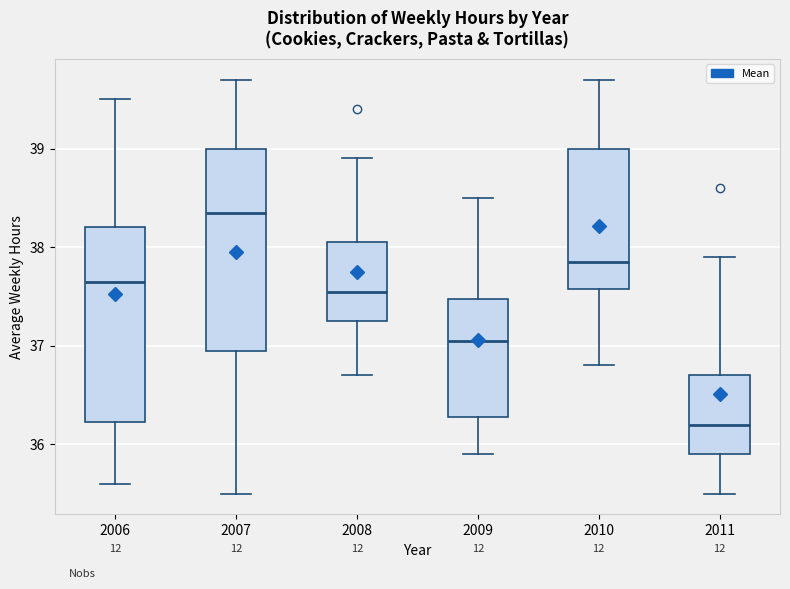

Where does the upper whisker of the box at x = 2011 end on the y-axis? The values are not printed on the chart, so give them approximately, as read against the axis.

37.9